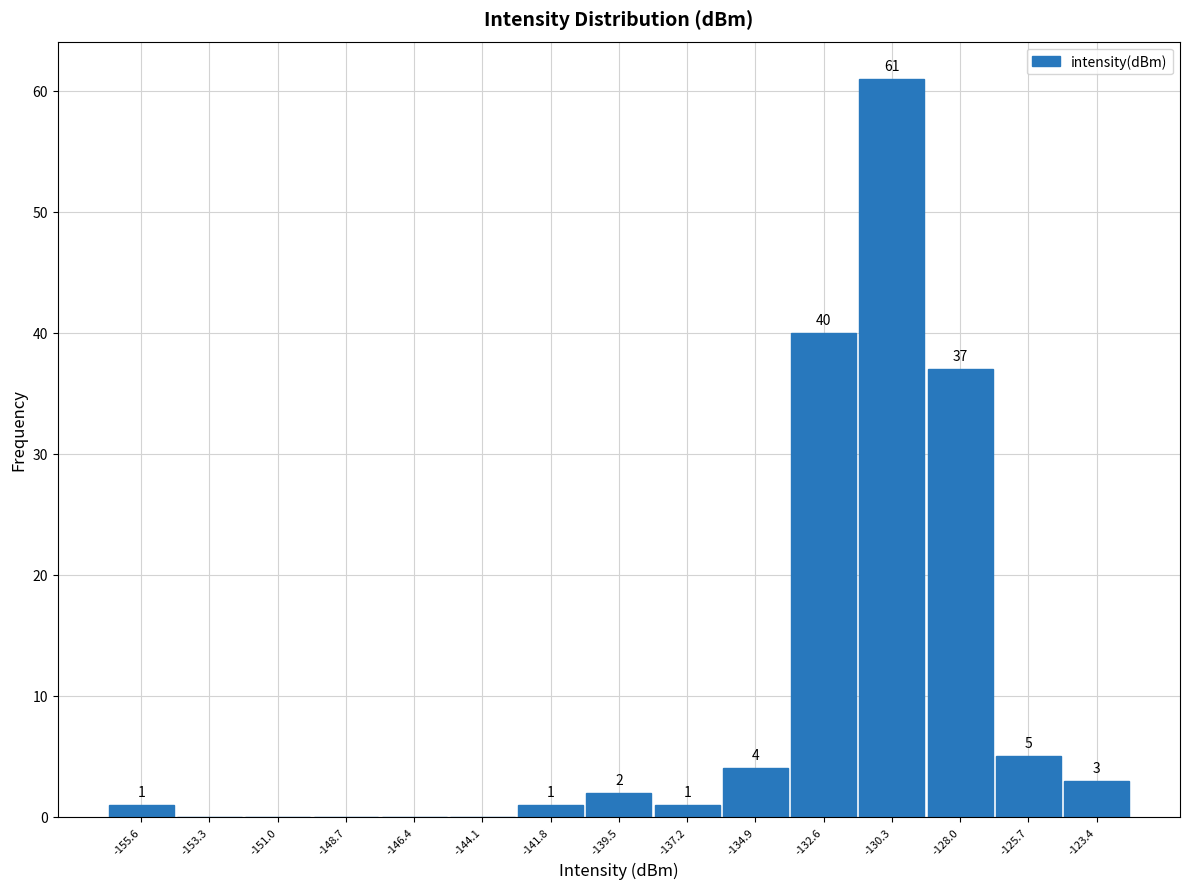

Which range on the x-axis has the tallest bar?

-131.5 to -129.0